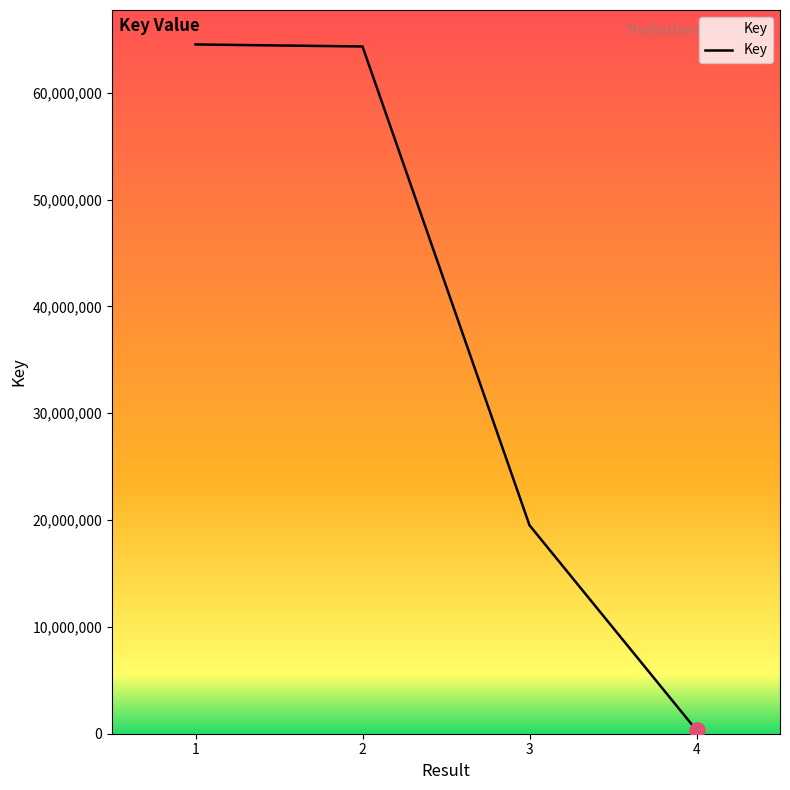

Which has a higher value, 3 or 1?

1